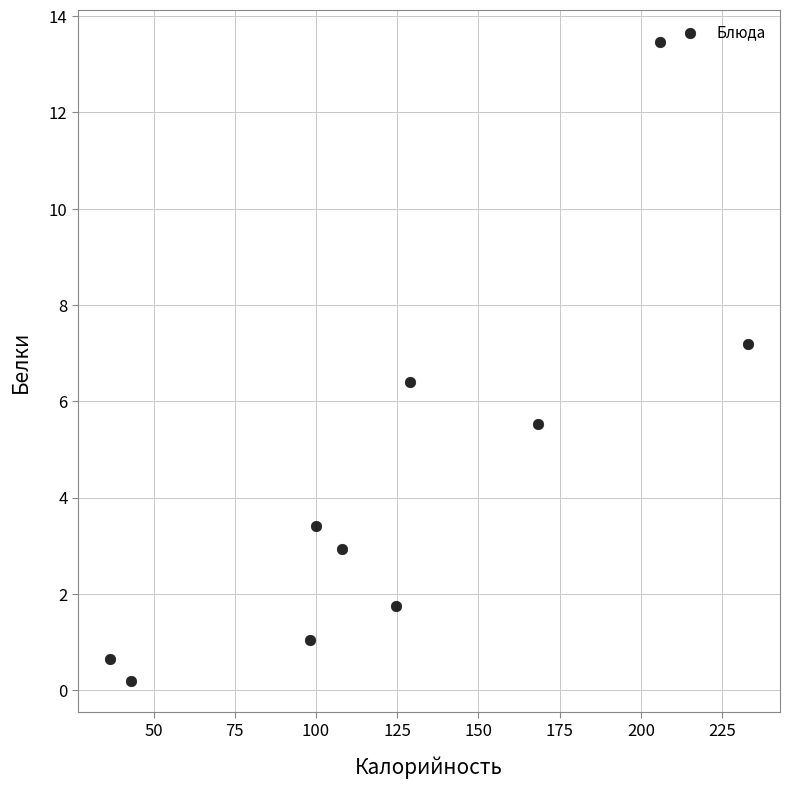

What is the range of Y values (max minus min)?

13.3